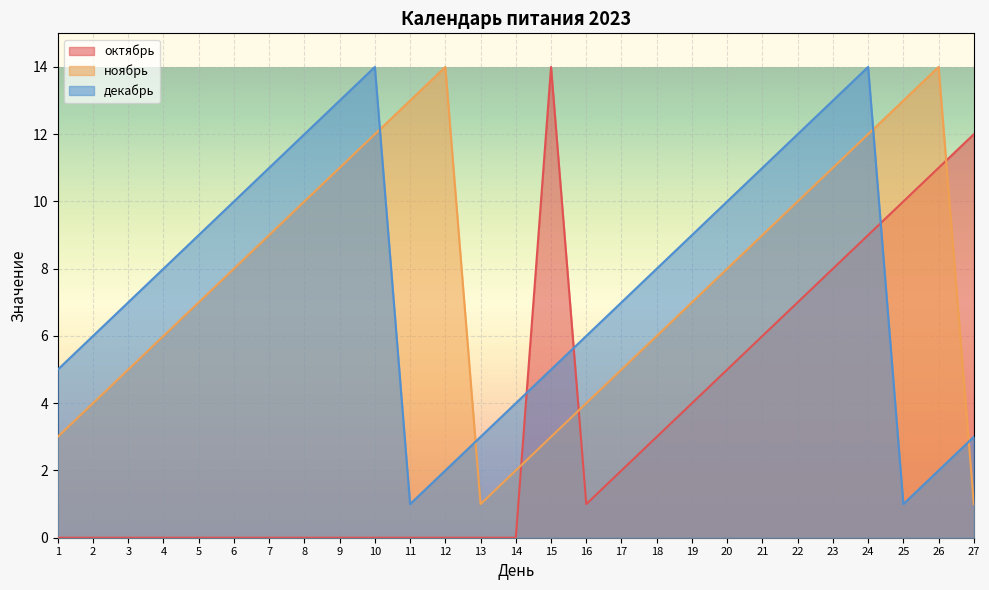

Between 4 and 8, which series saw the biggest shift?

ноябрь